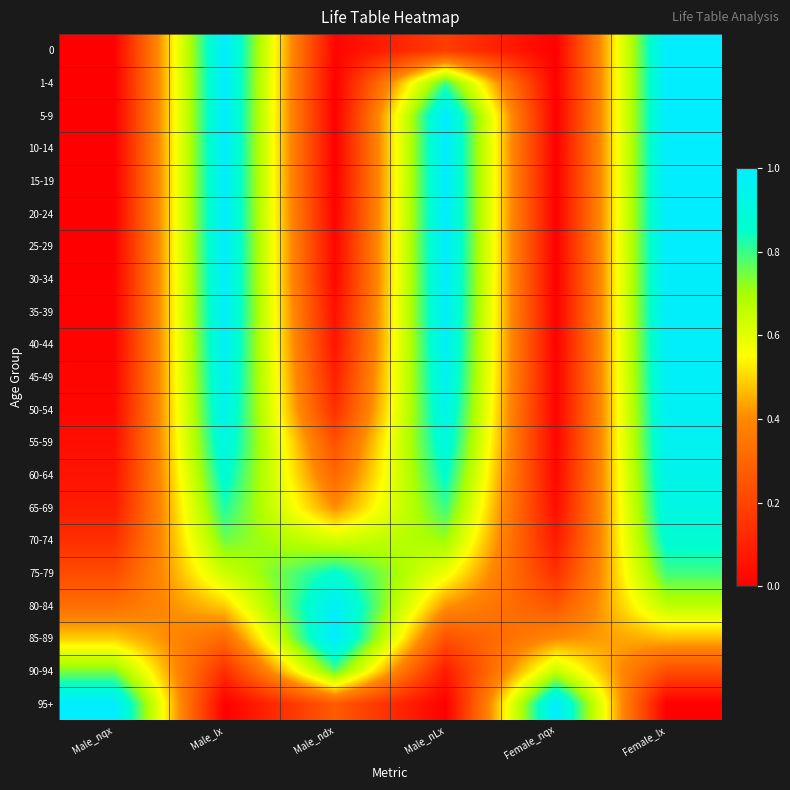

Which series has the largest total across all categories?

75-79